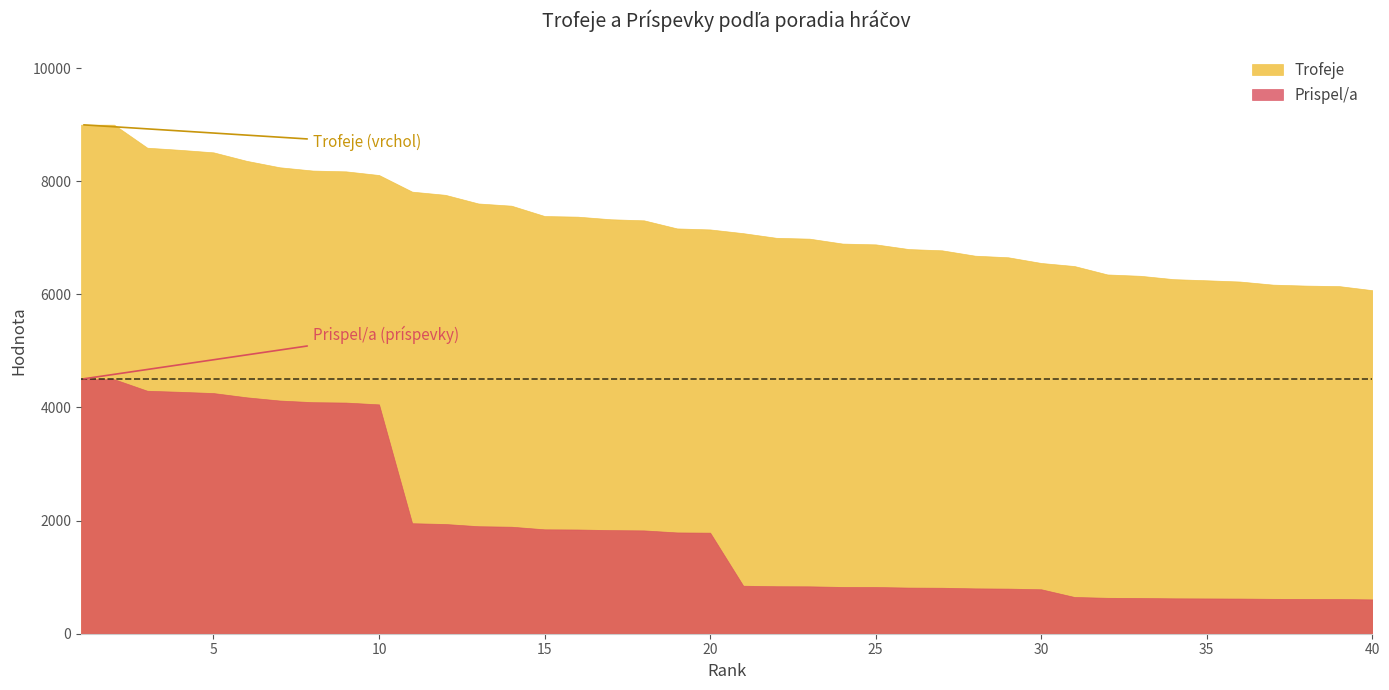

True or false: Trofeje has a value of 11455 at 30.

False